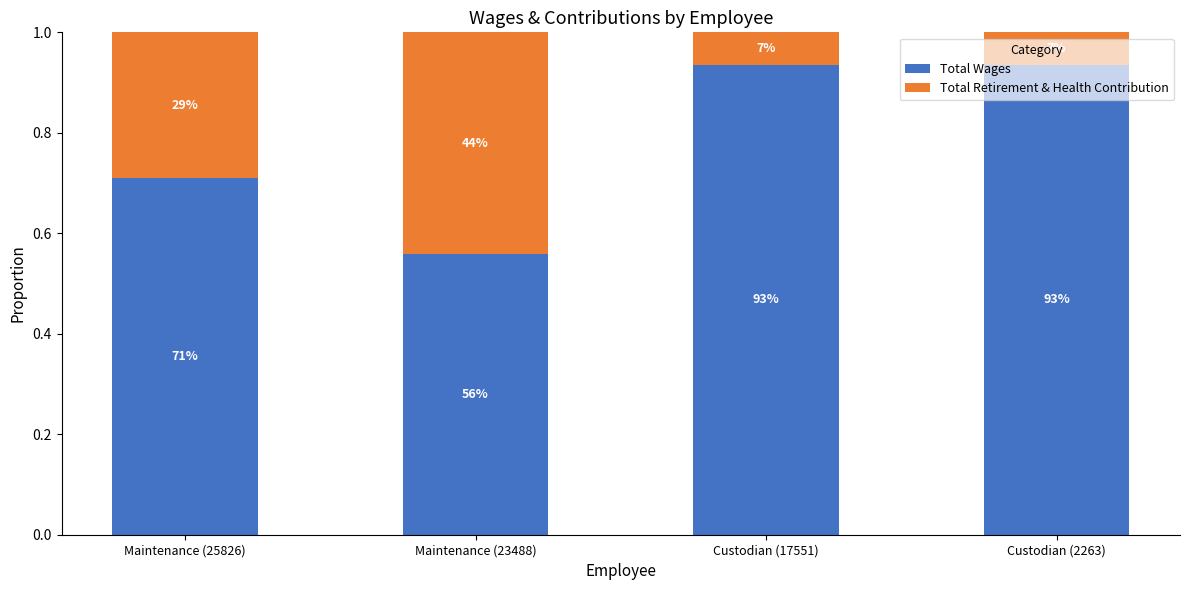

What is the sum of all Total Retirement & Health Contribution values?

0.9